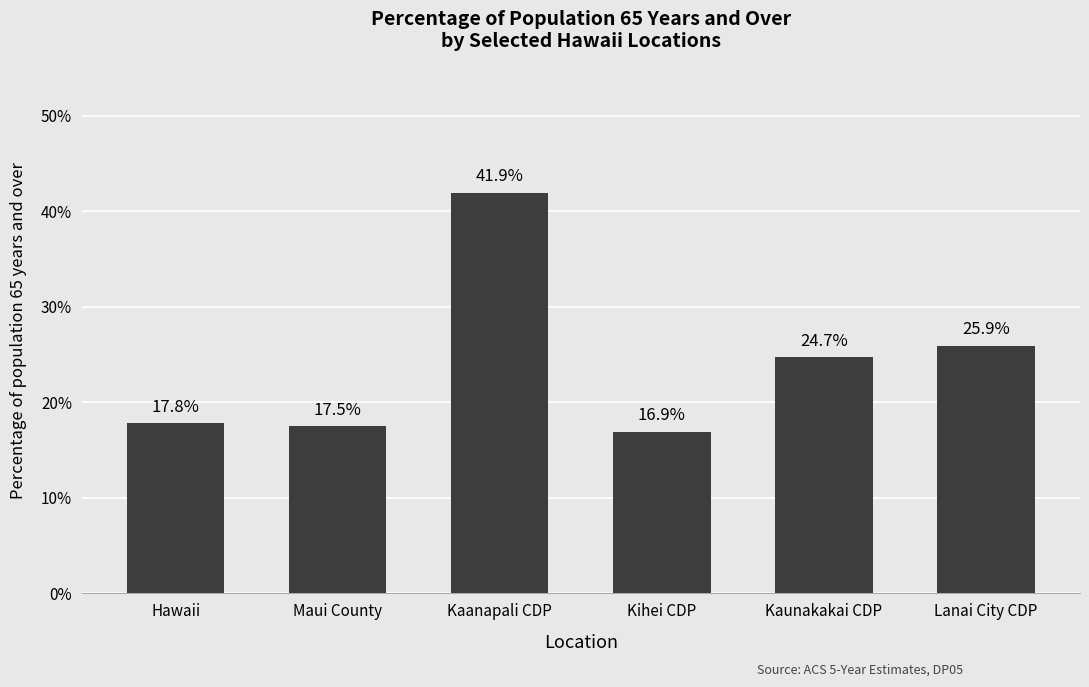

What is the label of the 1st bar from the left?

Hawaii